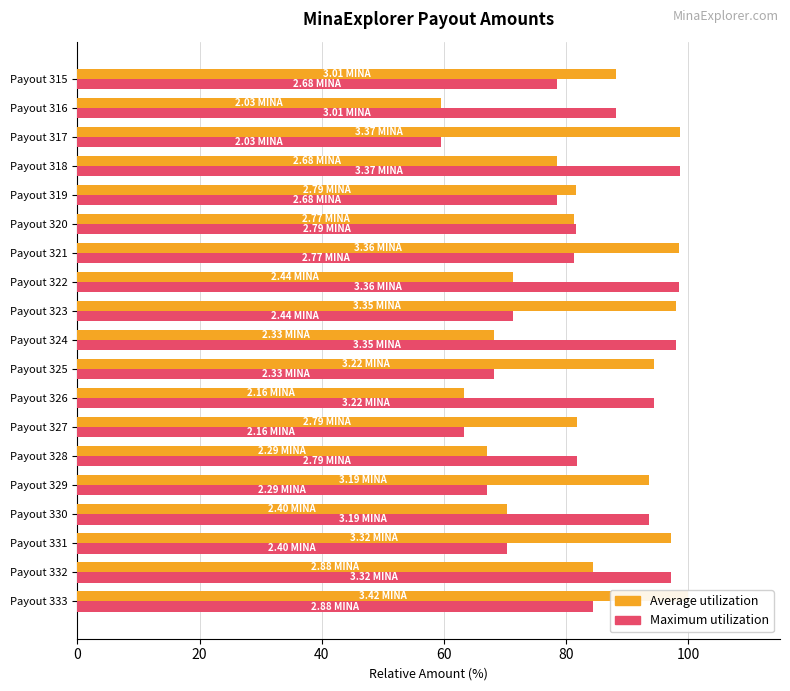

At which category does the chart reach its minimum across all series?

Payout 316